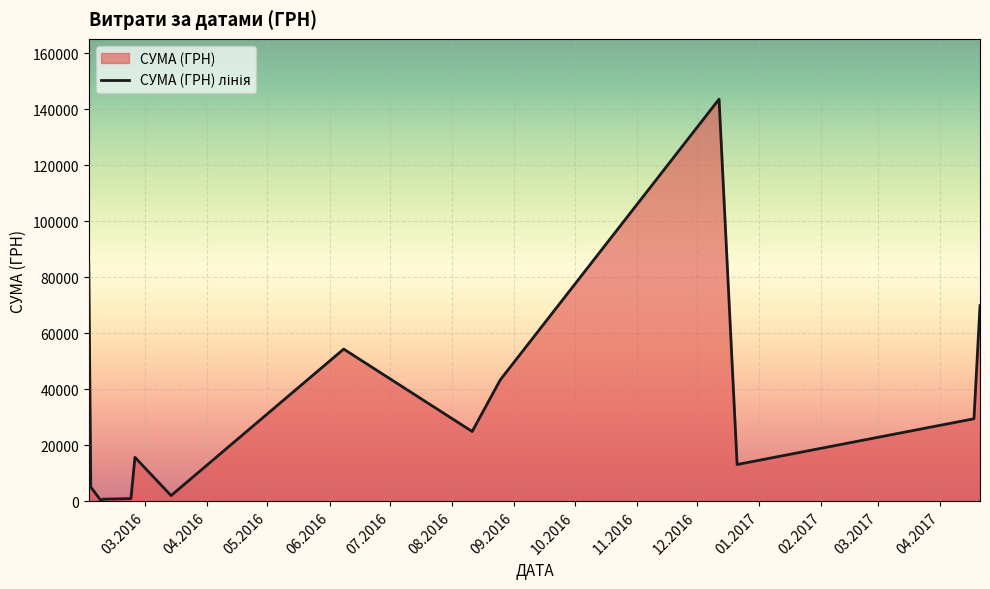

Reading left to right, extract all data points from this chart.

85026.0	5060.1	271.4	717.0	937.8	15664.3	2005.1	54324.4	24897.0	43325.5	143568.0	13100.0	29440.0	69829.0